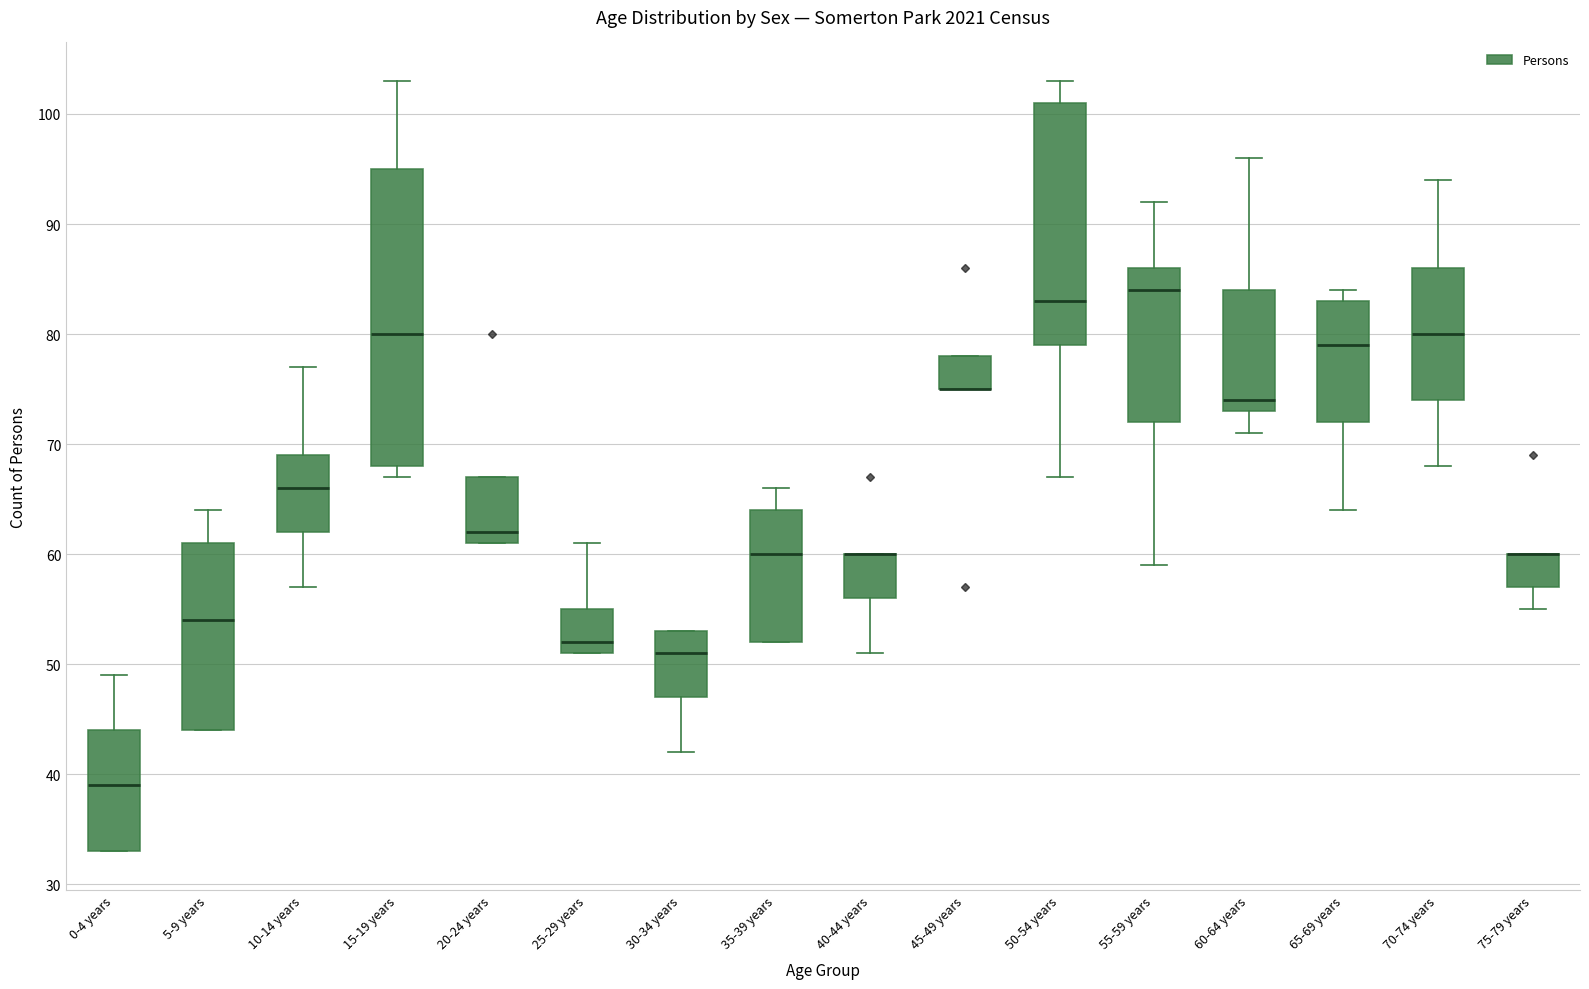

Where is the lower edge of the box for 35-39 years on the y-axis? The values are not printed on the chart, so give them approximately, as read against the axis.

52